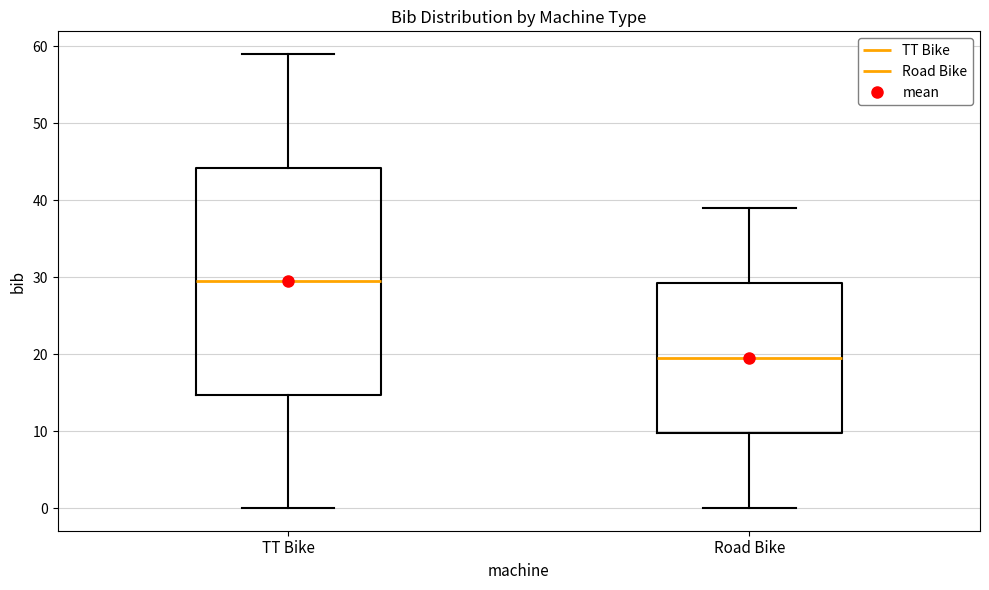

Reading left to right, transcribe this box plot: for each box, give where its median line is, the range the box spans, and where its two whiskers end, as read against the y-axis. The values are not printed on the chart, so give them approximately, as read against the axis.

TT Bike: median 30, box 15 to 44, whiskers 0 to 59
Road Bike: median 20, box 10 to 29, whiskers 0 to 39